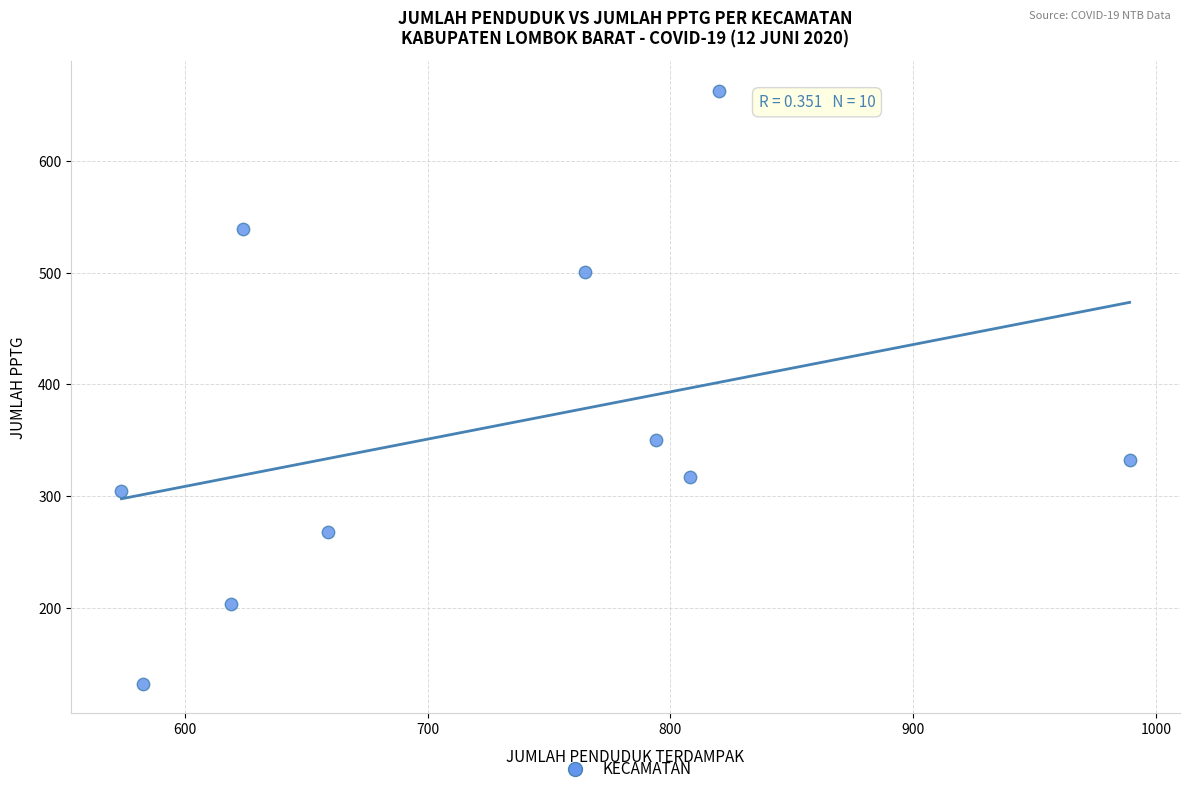

What Y value in the scatter plot is closest to 397?

350